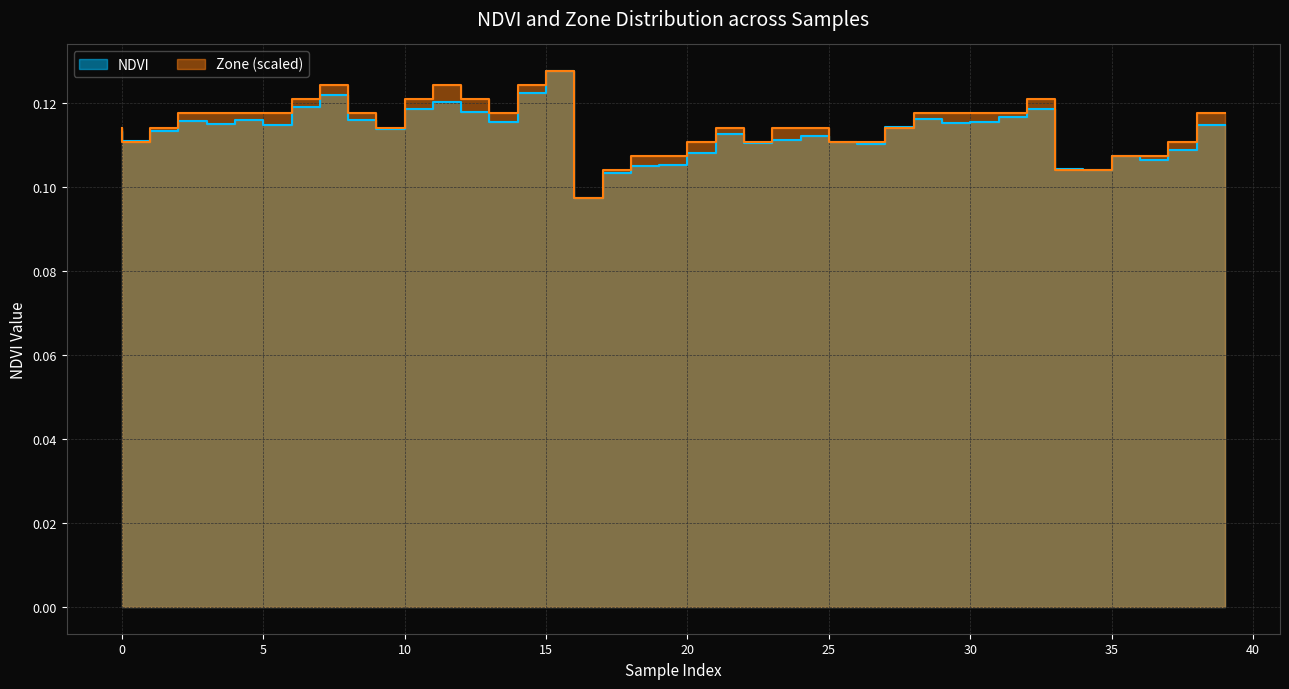

At 22, list the series in order from largest to smallest.

Zone, NDVI